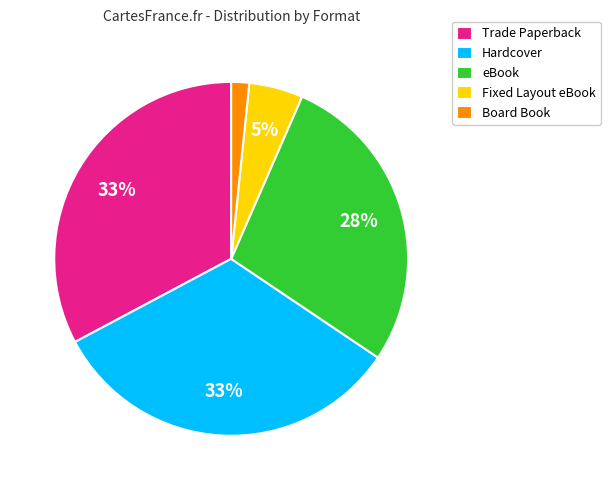

Does Hardcover account for over 50% of the chart?

No